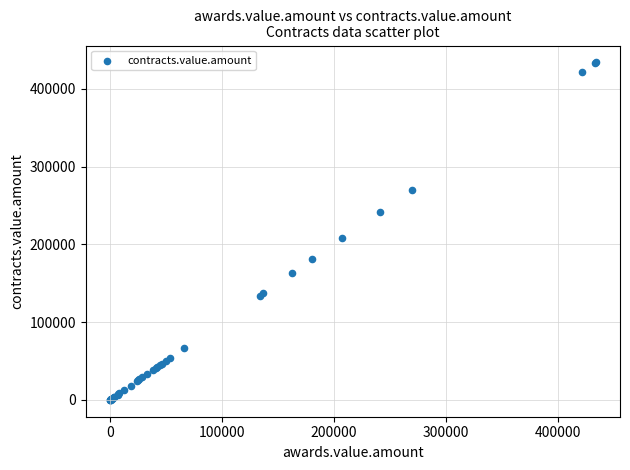

What Y value in the scatter plot is closest to 217030?

207554.9